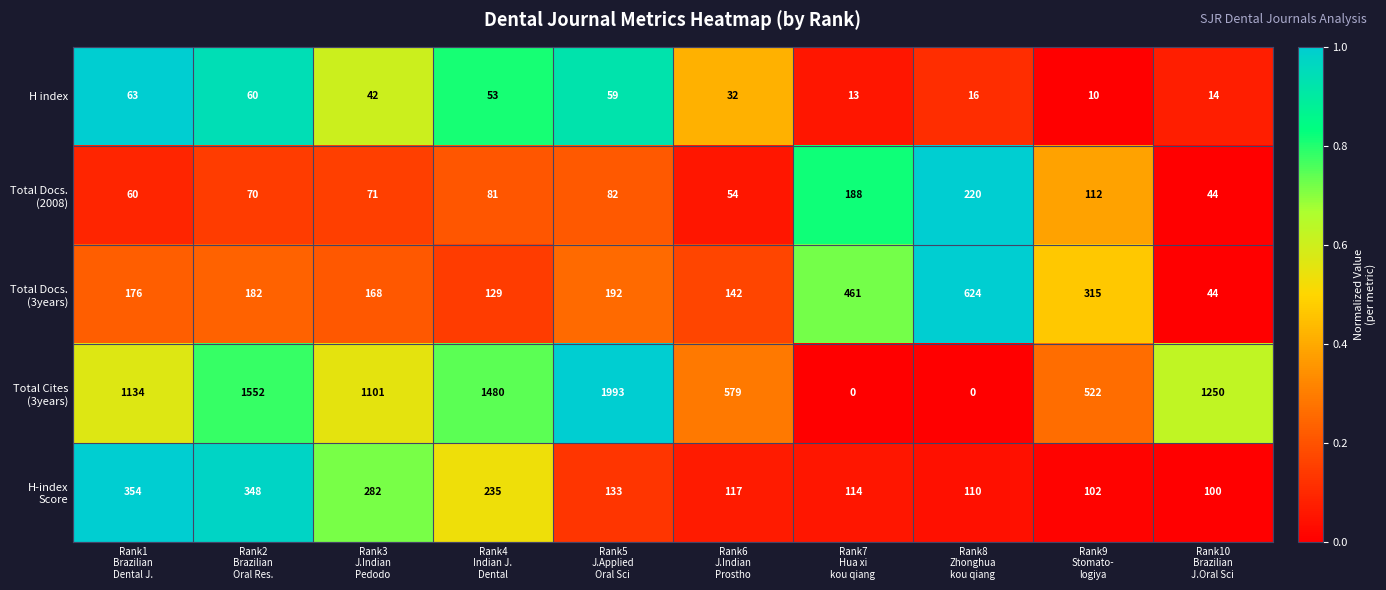

What is the difference between the second highest and minimum values in the H index series?

50